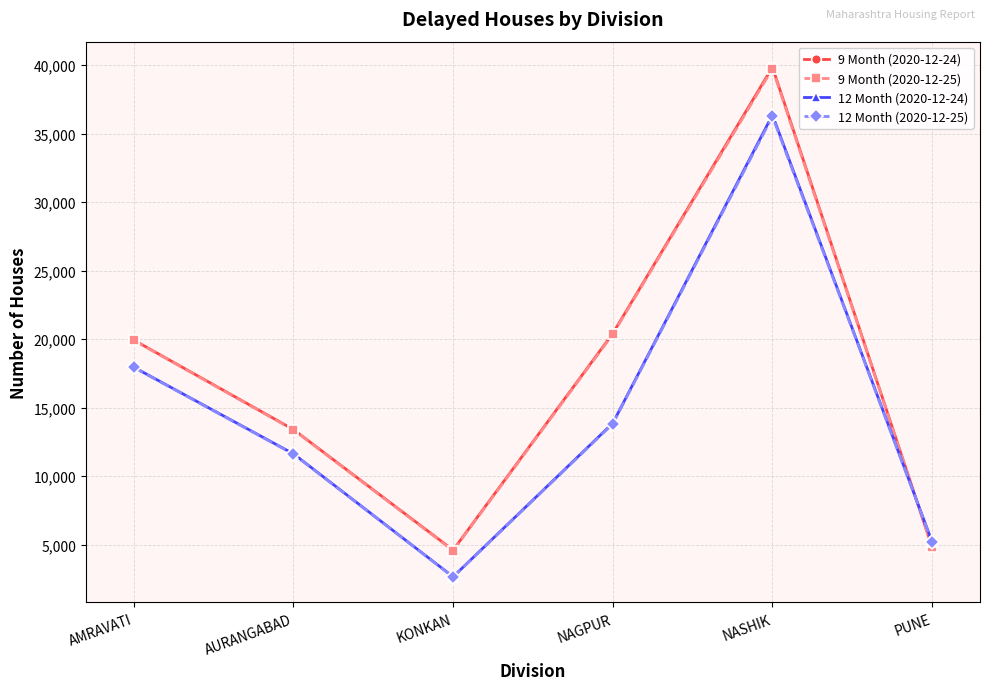

Which series ends up on top after the final intersection of 12 Month (2020-12-25) and 9 Month (2020-12-25)?

12 Month (2020-12-25)